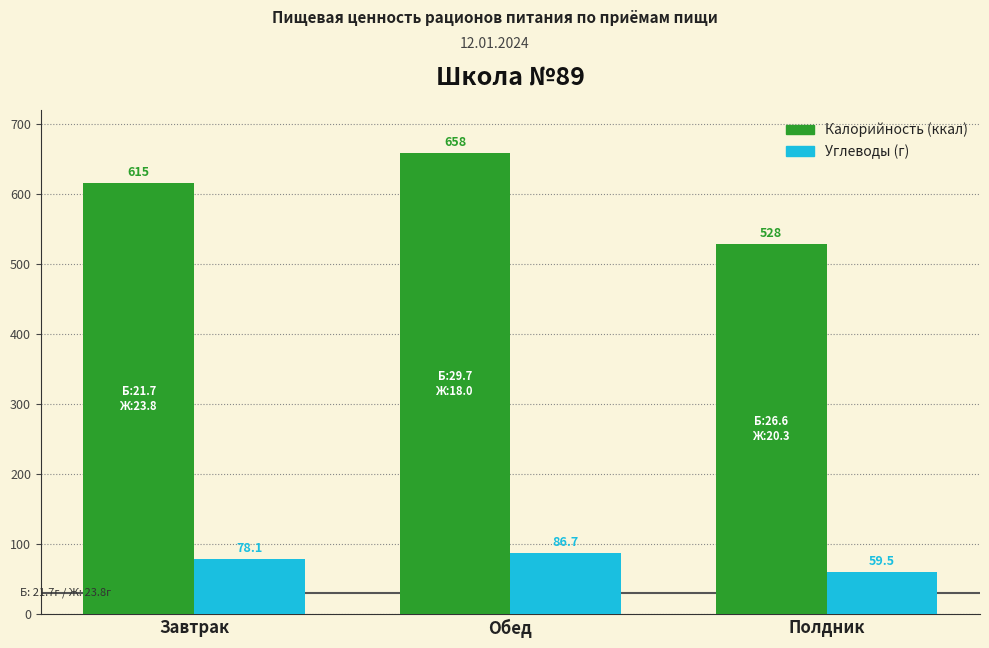

At which category does the chart reach its minimum across all series?

Полдник